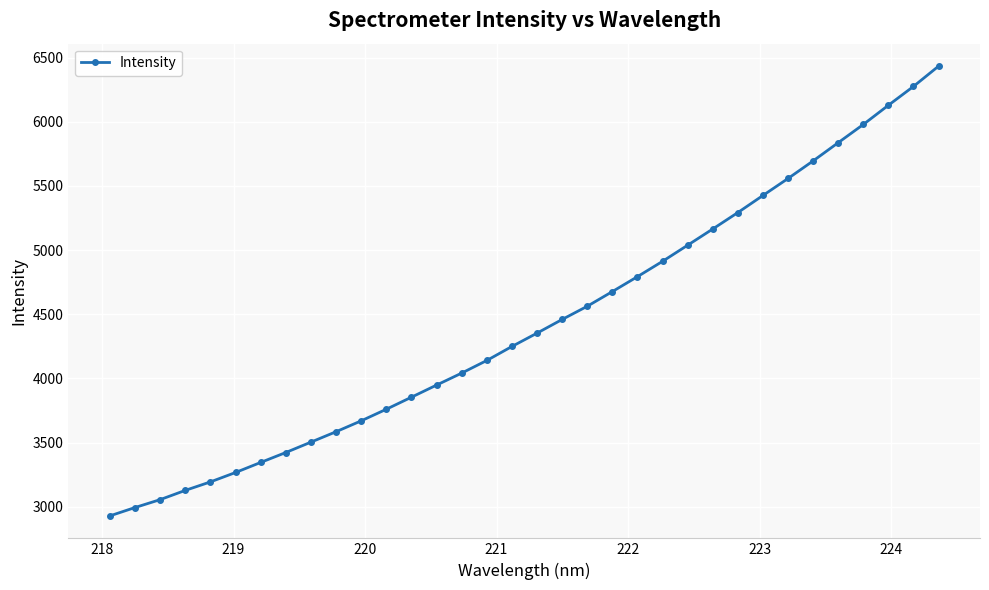

How many lines are shown in the chart?

1